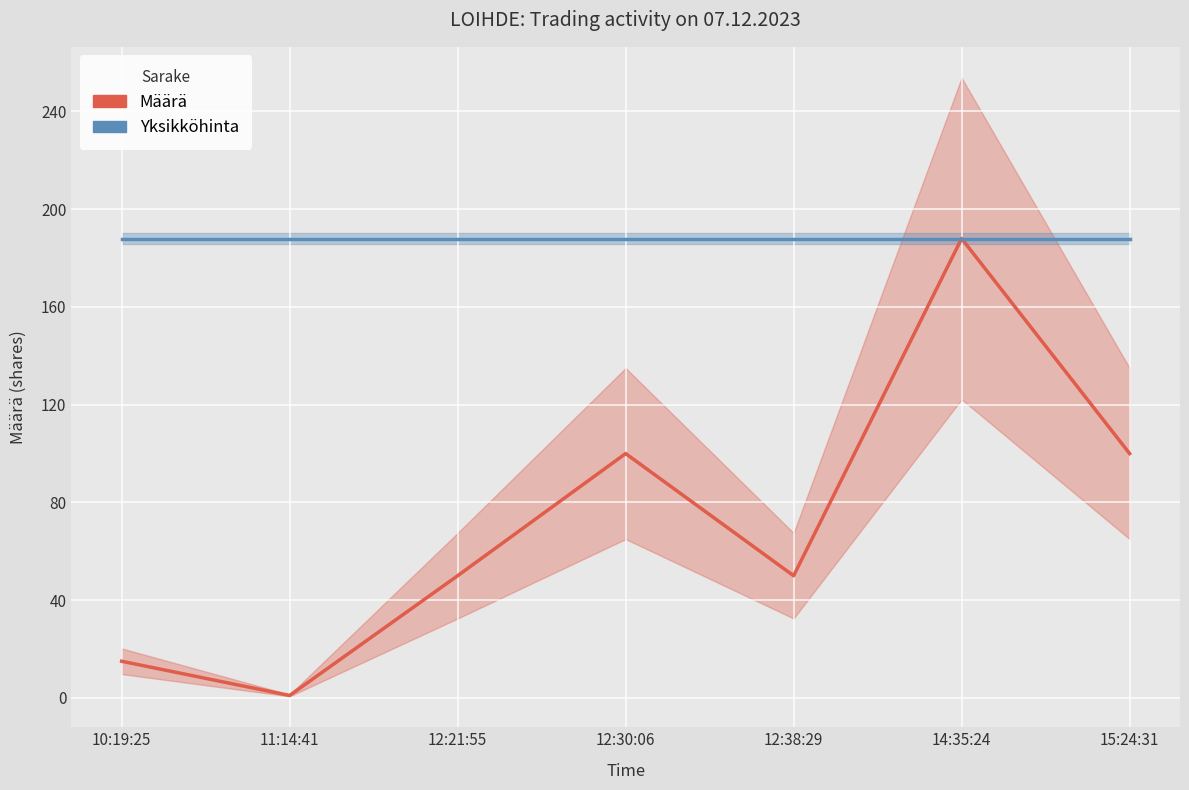

In Määrä (line), how many points are lower than both neighbors (excluding endpoints)?

2